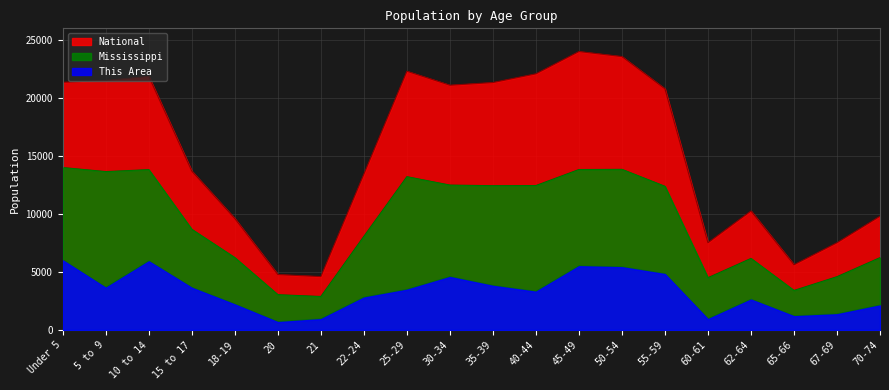

At which label does This Area reach its peak?

Under 5